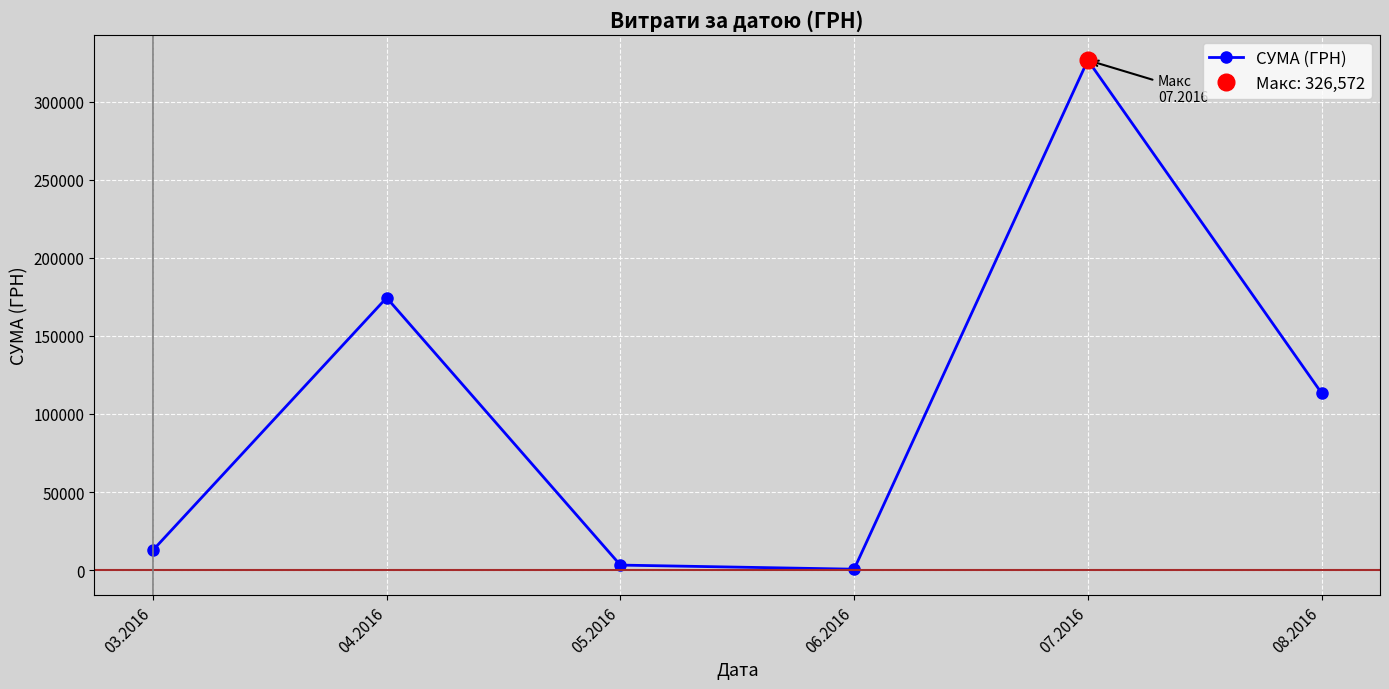

True or false: the data shows 35277.8 at 08.2016.

False